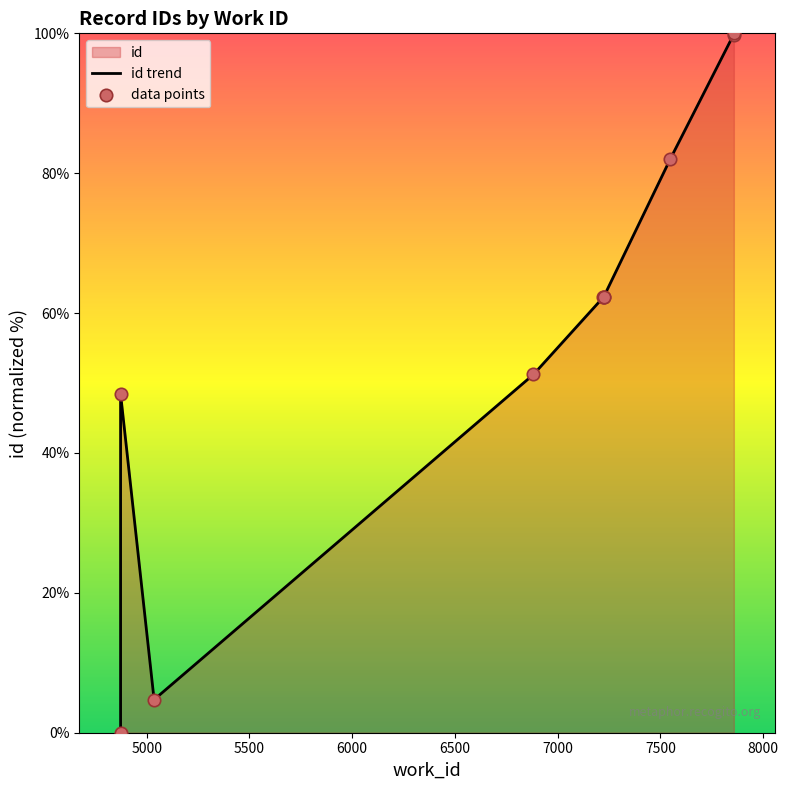

Which series has the widest spread of Y values?

id trend